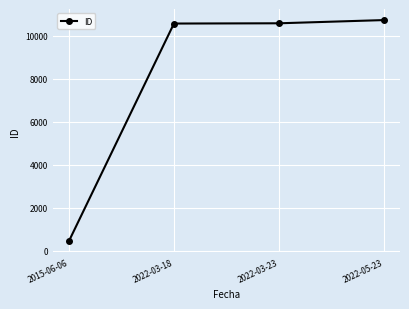

What is the ratio of the value at 2022-05-23 to the value at 2022-03-18?

1.0